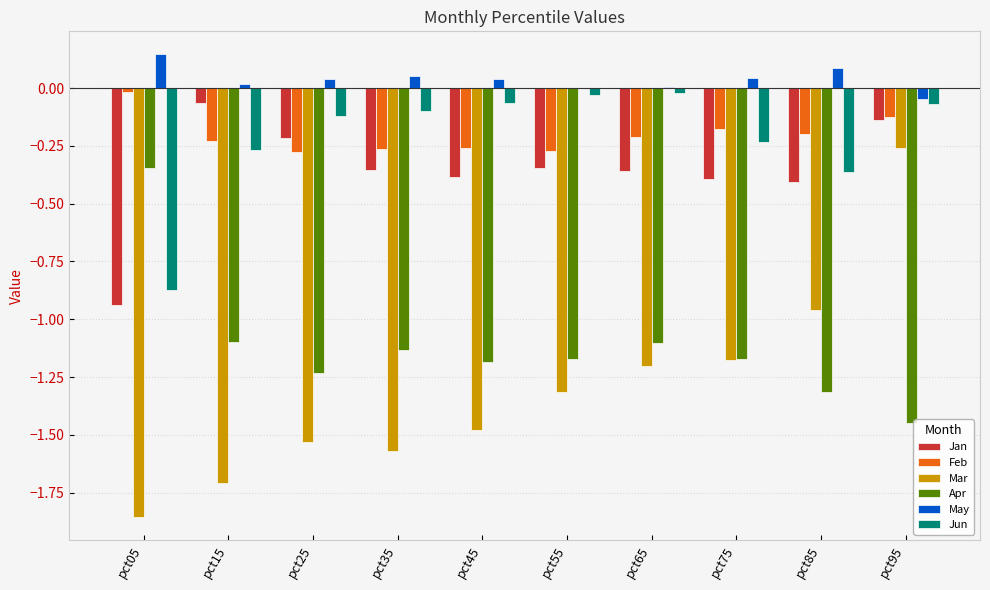

Is it true that Apr equals -1.6 at pct35?

False